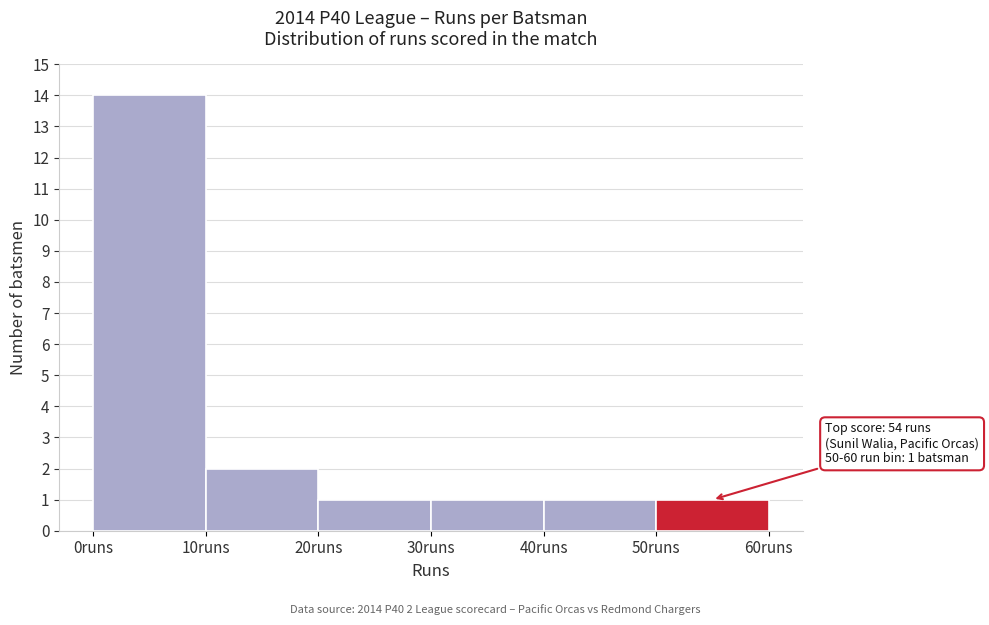

Which range on the x-axis has the tallest bar?

0 to 10